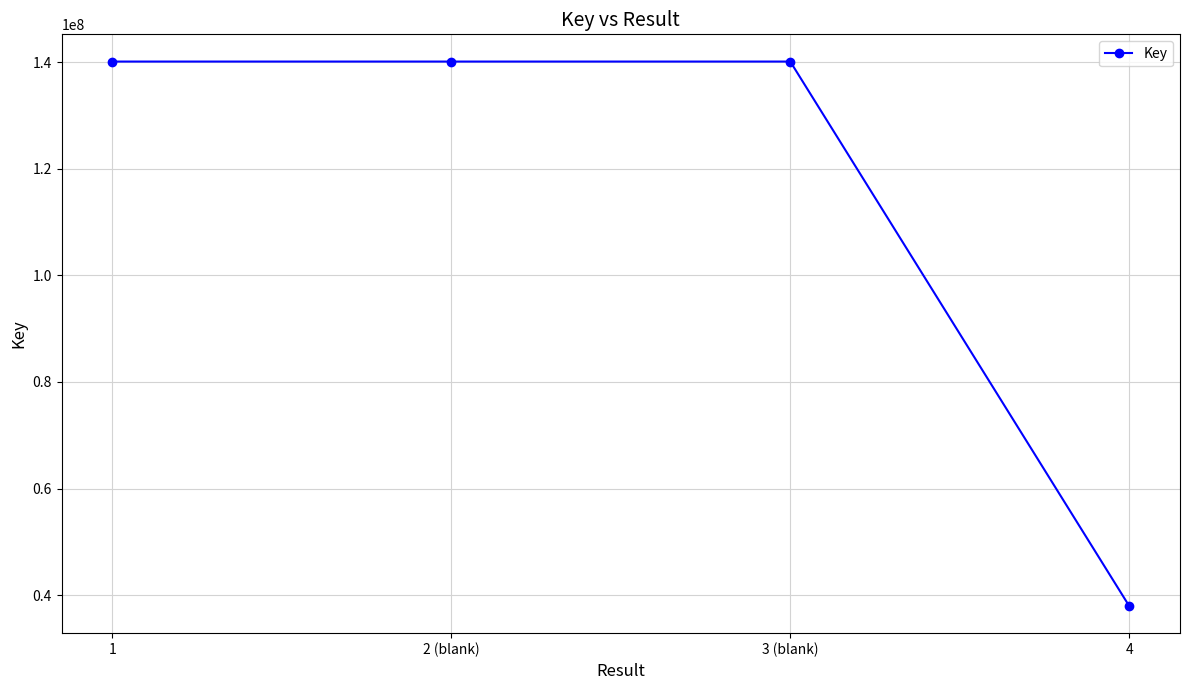

What is the value of the 3rd point from the left?

140087167